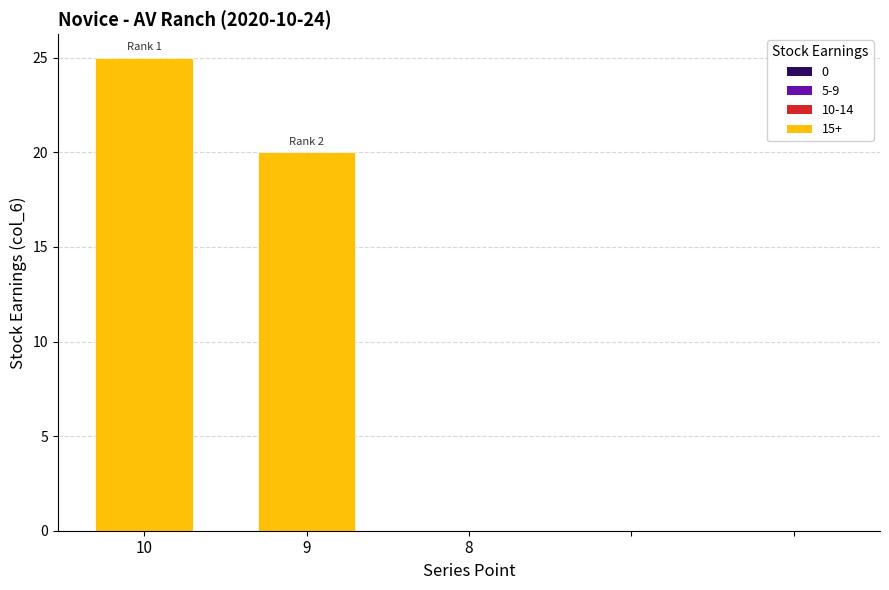

Reading right to left, what are all the values shown in this chart?

0	0	0	20	25